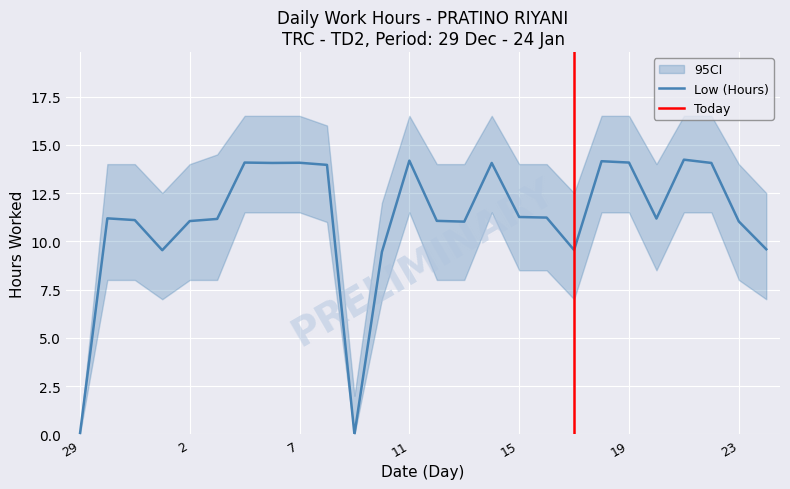

At how many categories does at least one series exceed 2?

24